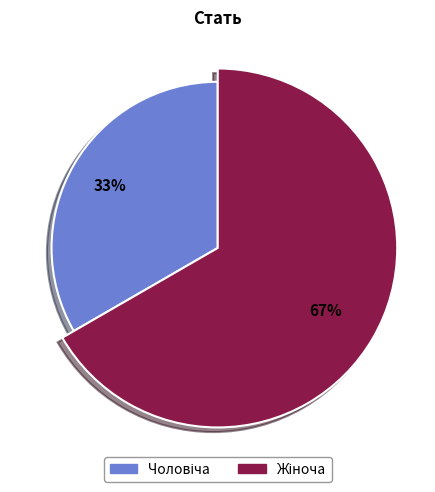

Do Жіноча and Чоловіча together represent more than half of the pie?

Yes